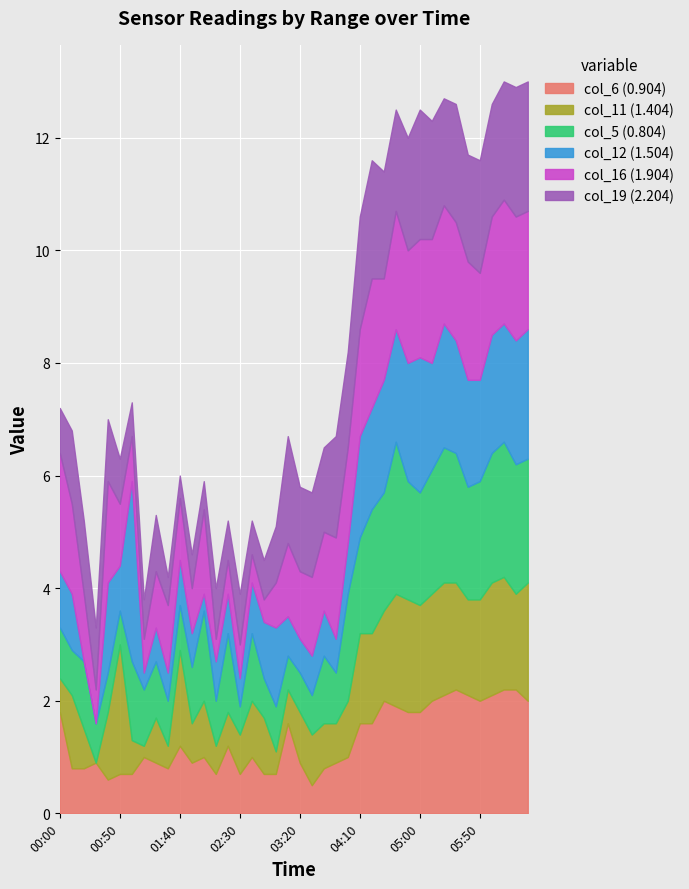

The value of col_11 (1.404) at 2014/04/29 03:10 is 0.2. True or false?

False